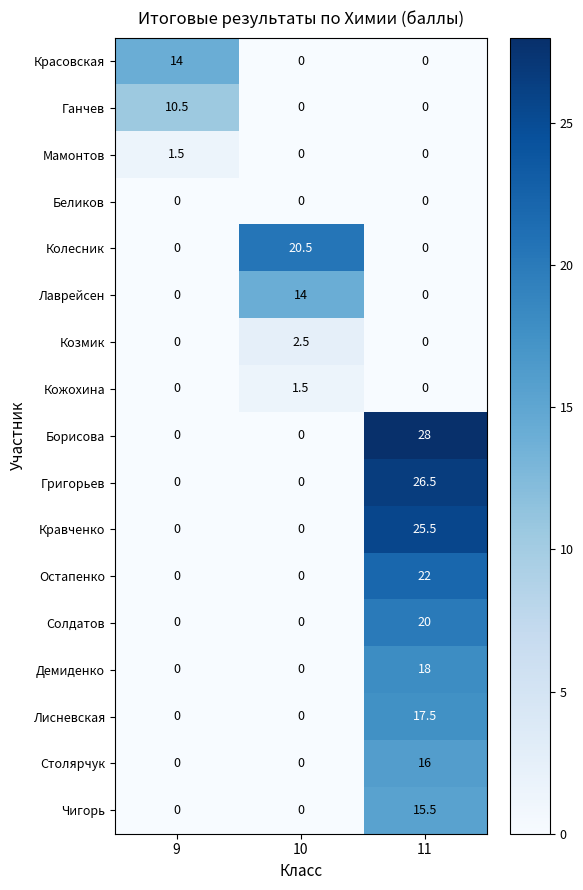

Between 9 and 11, which series saw the biggest shift?

Борисова